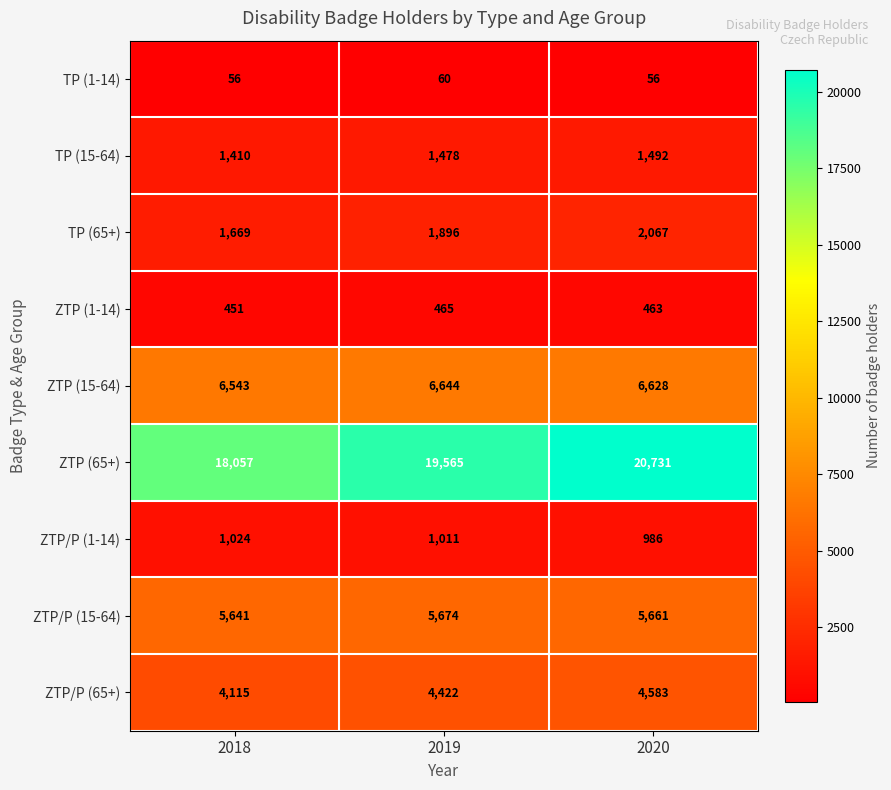

True or false: ZTP (15-64) has a value of 6543 at 2018.

True